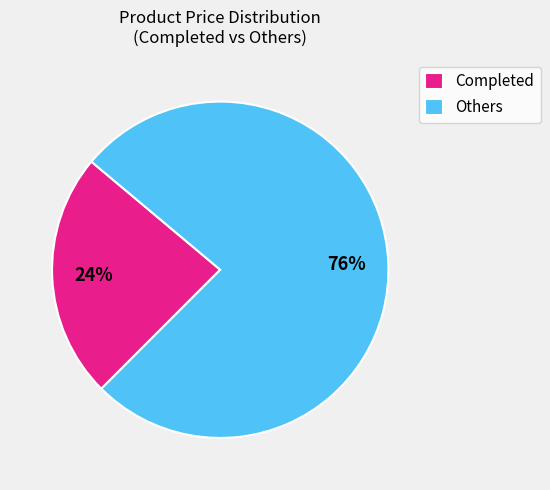

Which has a higher value, Completed or Others?

Others